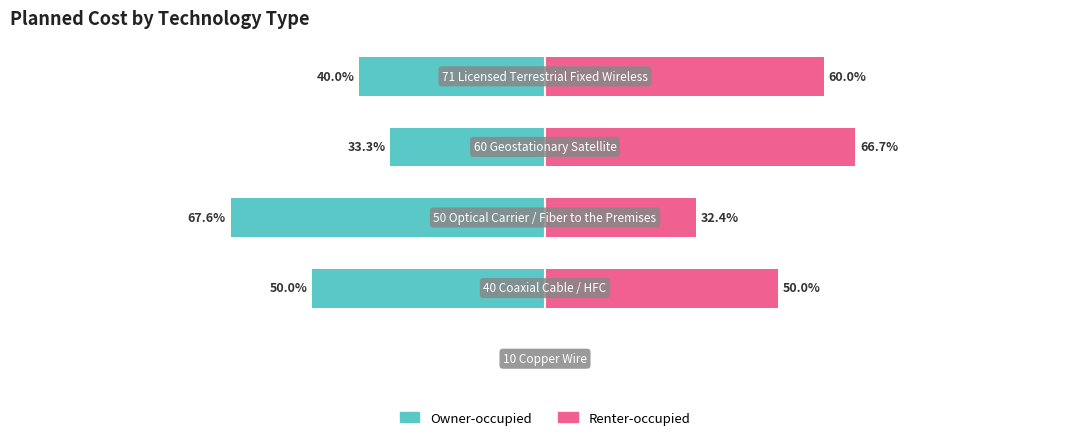

How many data points in Renter-occupied are less than 50?

2